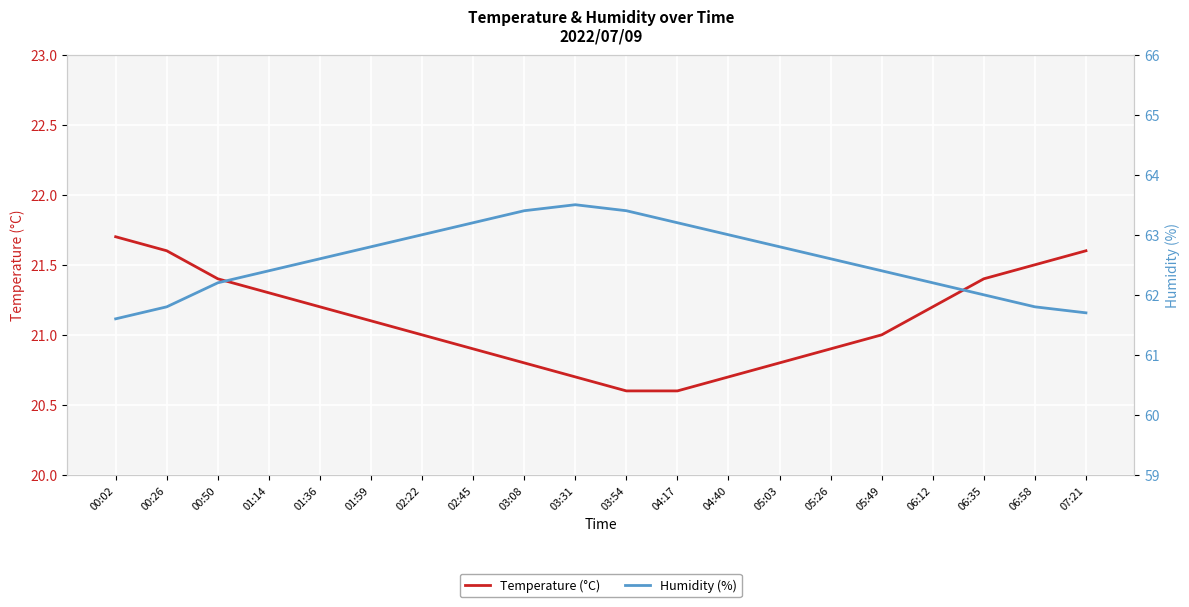

What is the difference between the Humidity (%) values at 00:26 and 05:03?

1.0